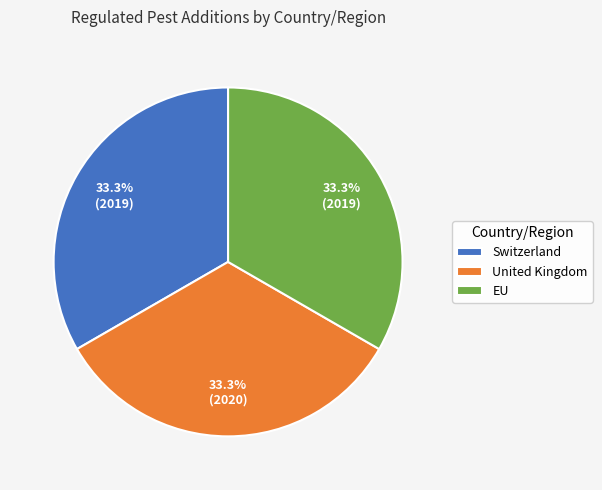

Is it true that EU is 48% of the pie?

False